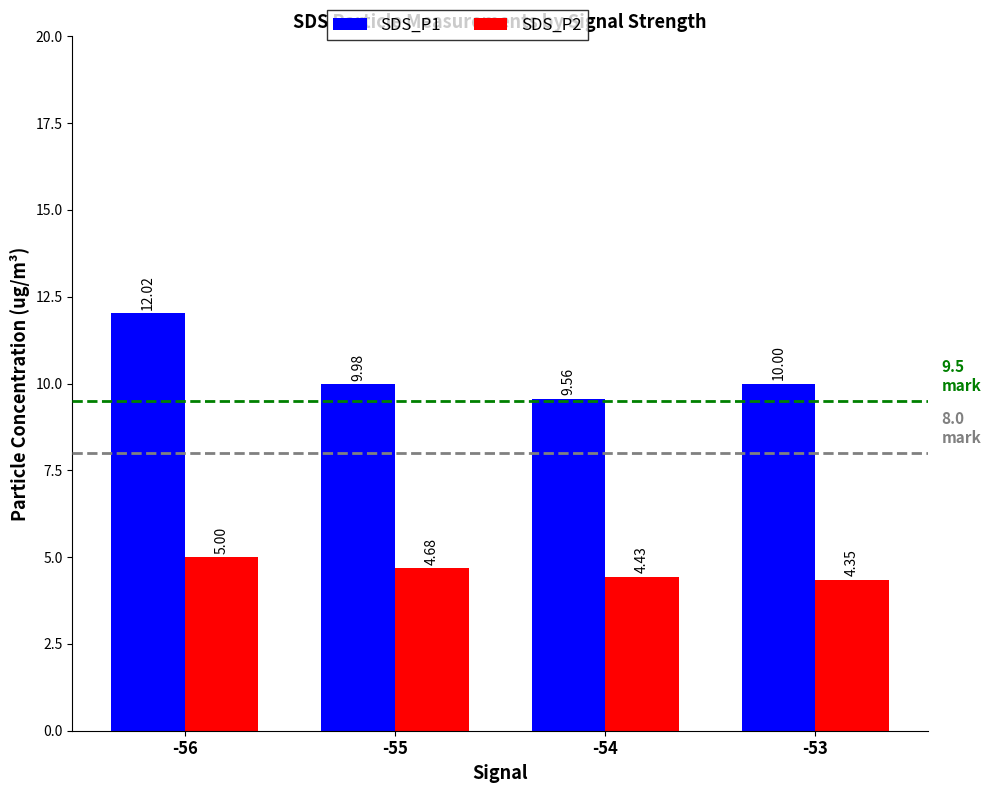

How many bars are there in total?

8